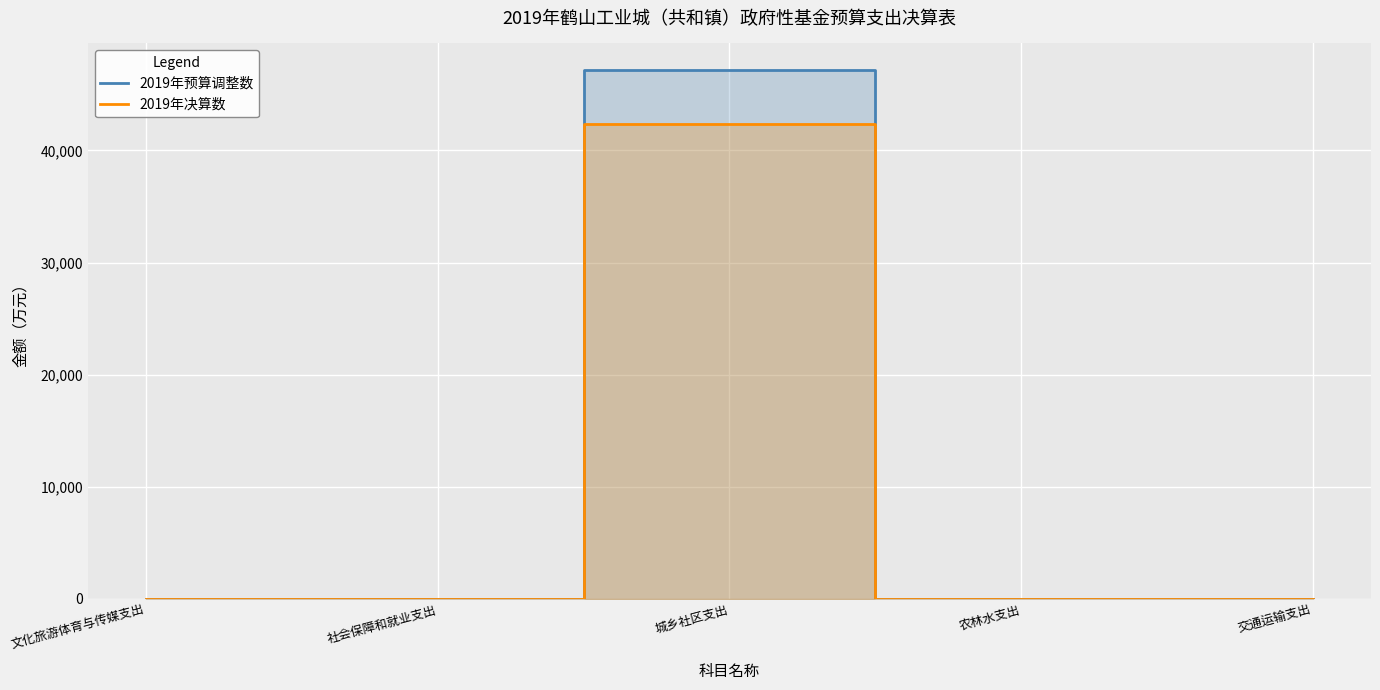

Reading left to right, extract all data points from this chart.

2019年预算调整数: 0	12	47180	0	0
2019年决算数: 0	12	42379	0	0